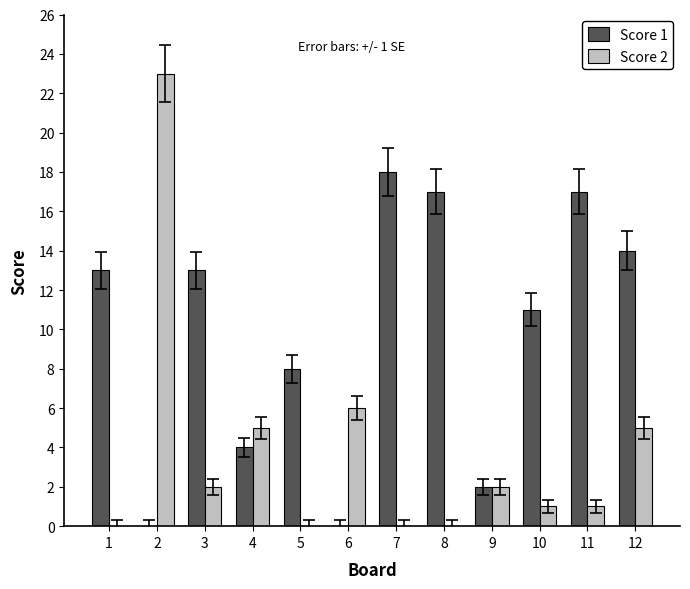

Reading left to right, transcribe all the data shown in this chart.

Score 1: 1=13	2=0	3=13	4=4	5=8	6=0	7=18	8=17	9=2	10=11	11=17	12=14
Score 2: 1=0	2=23	3=2	4=5	5=0	6=6	7=0	8=0	9=2	10=1	11=1	12=5